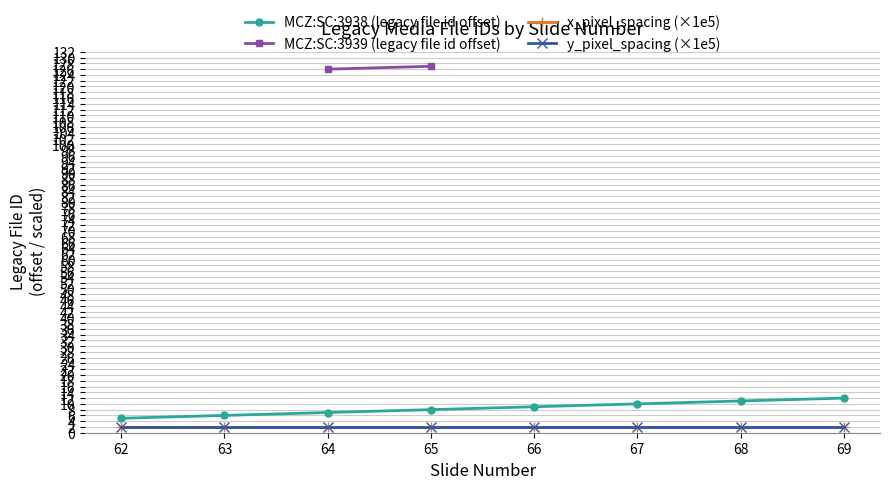

How many data points are above 9?

3